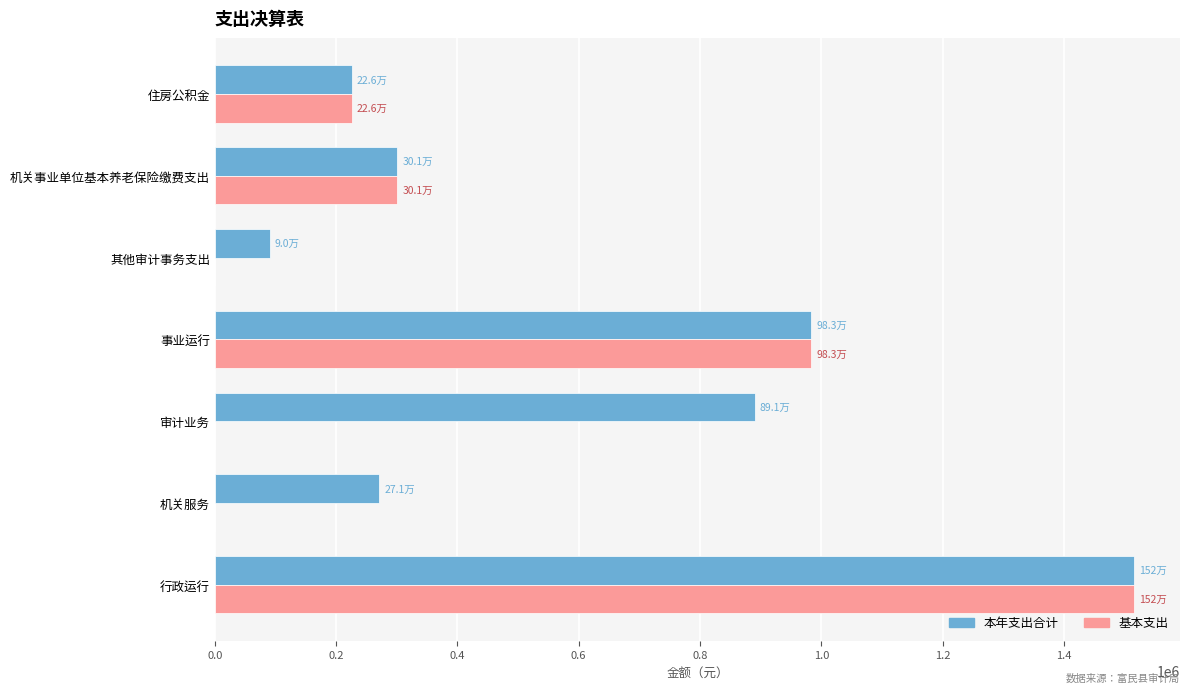

What is the maximum value for 本年支出合计?

1515748.3